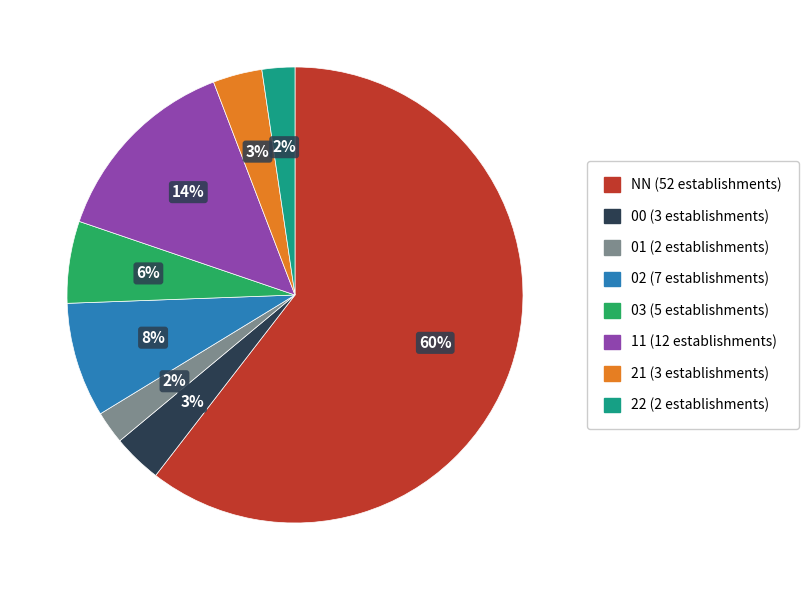

Which category has the biggest portion of the pie?

NN